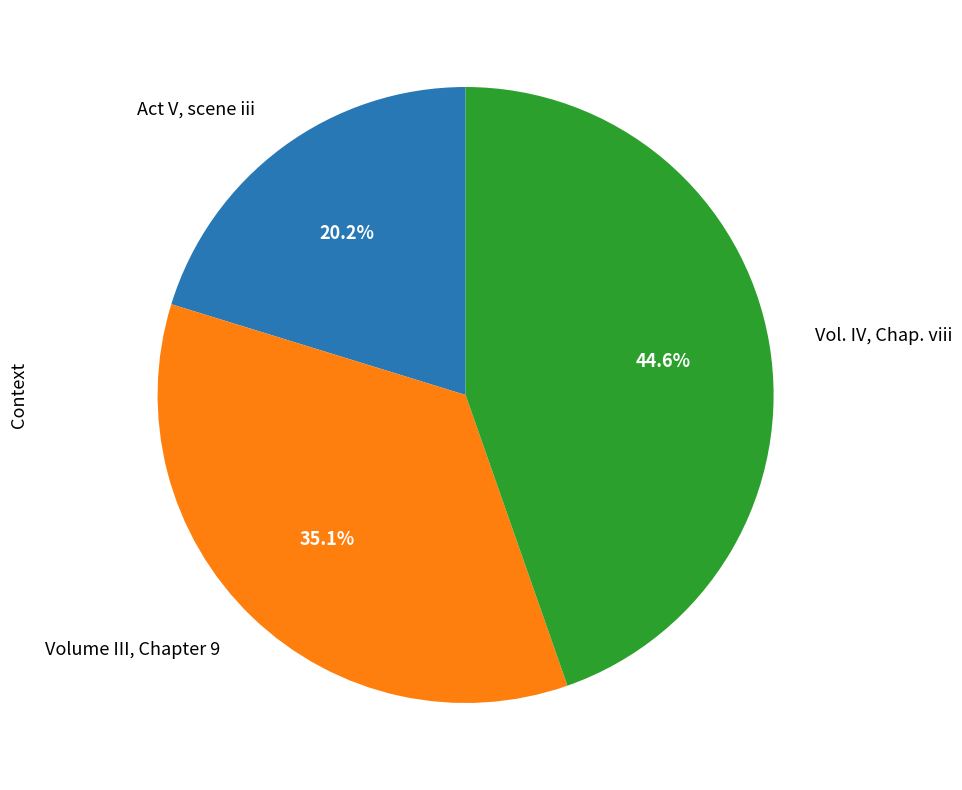

What percentage is the Act V, scene iii slice, to the nearest percent?

20%